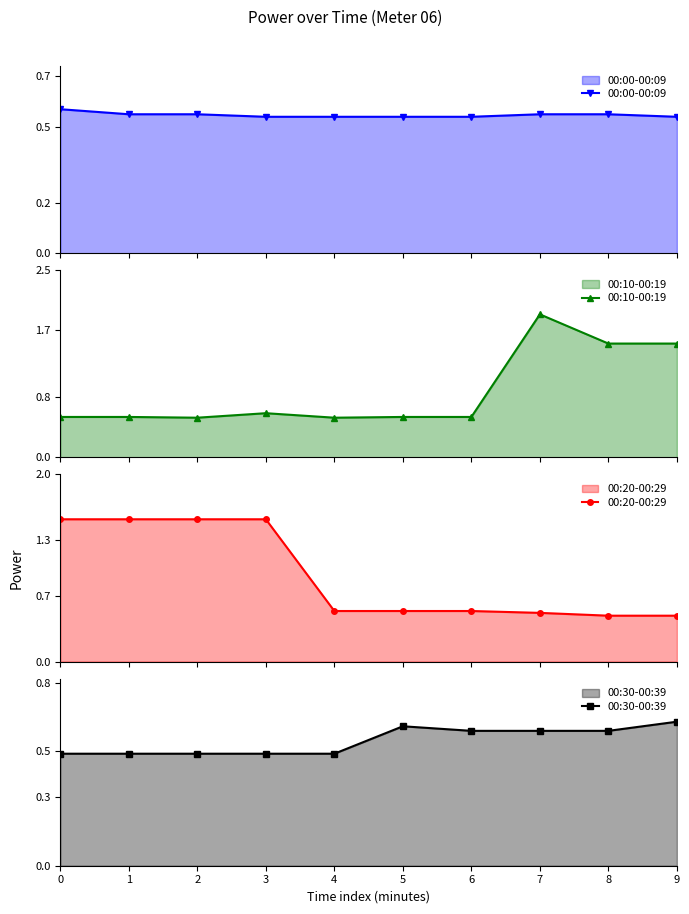

Count the number of categories in the chart.

10